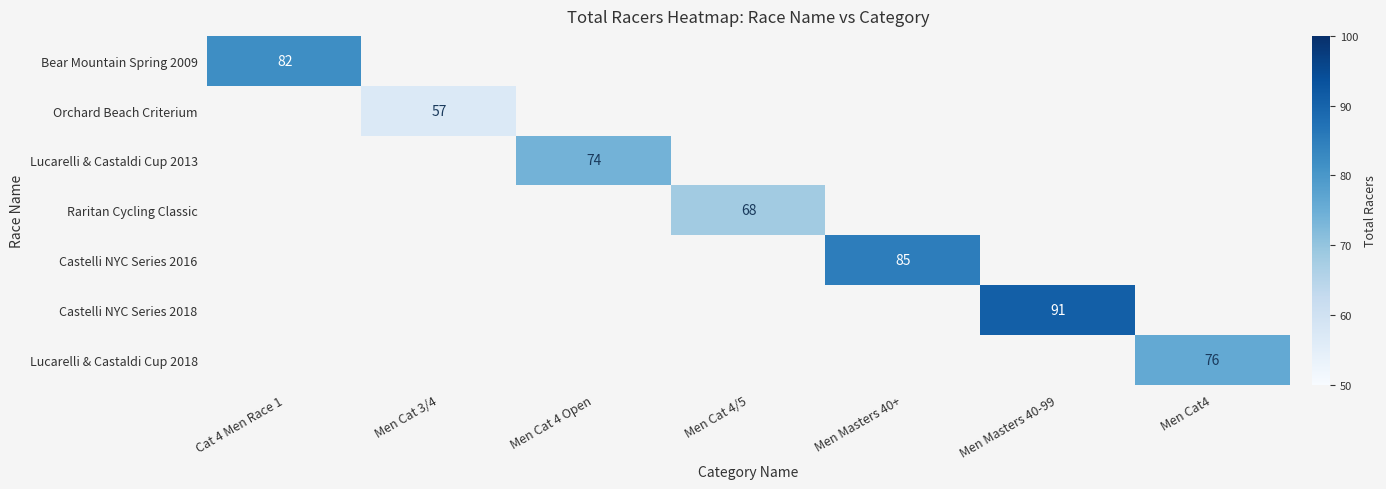

Count the number of data series in this chart.

7